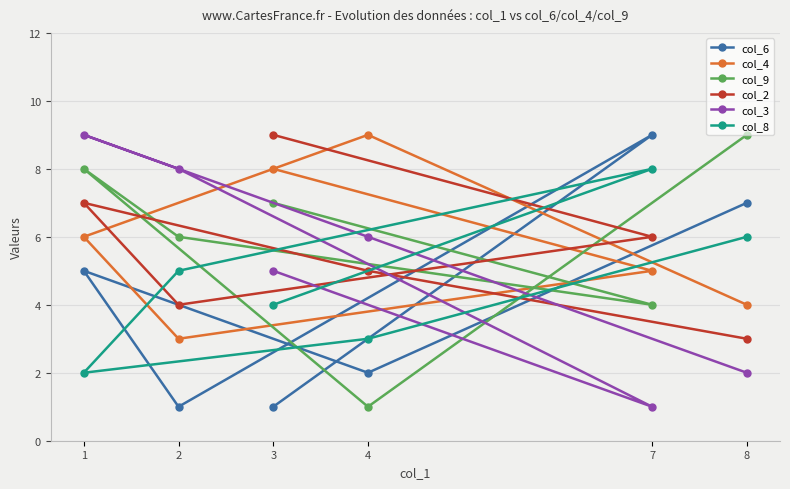

Which category has the lowest value in the col_6 series?

3